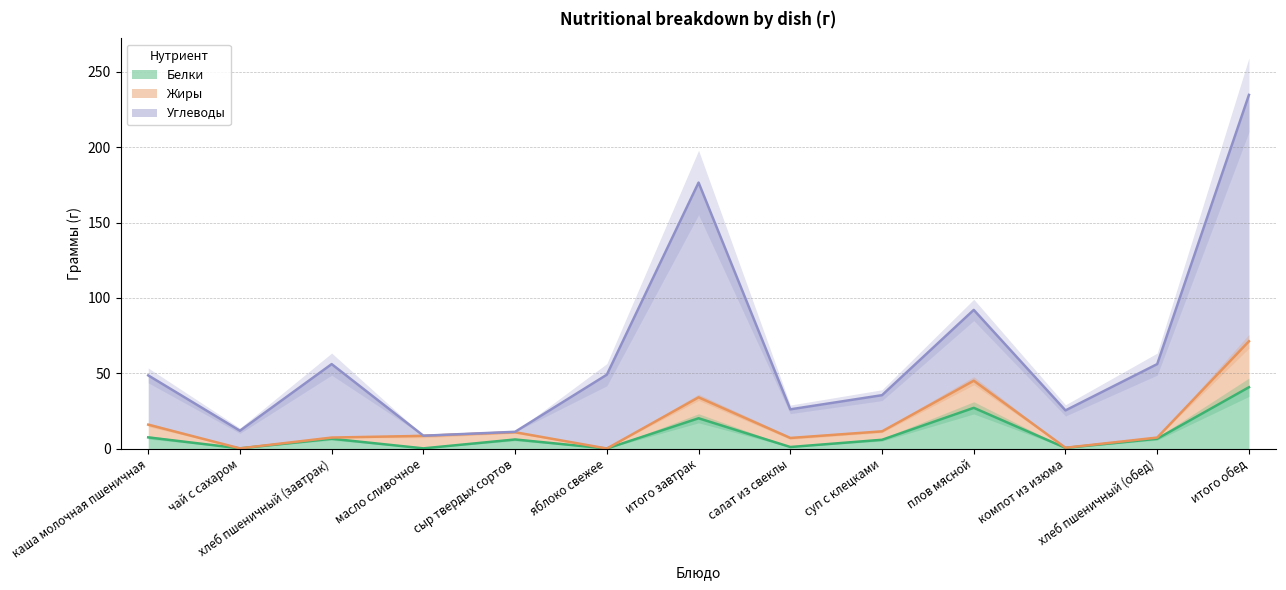

How many data points in Углеводы are less than 48?

6